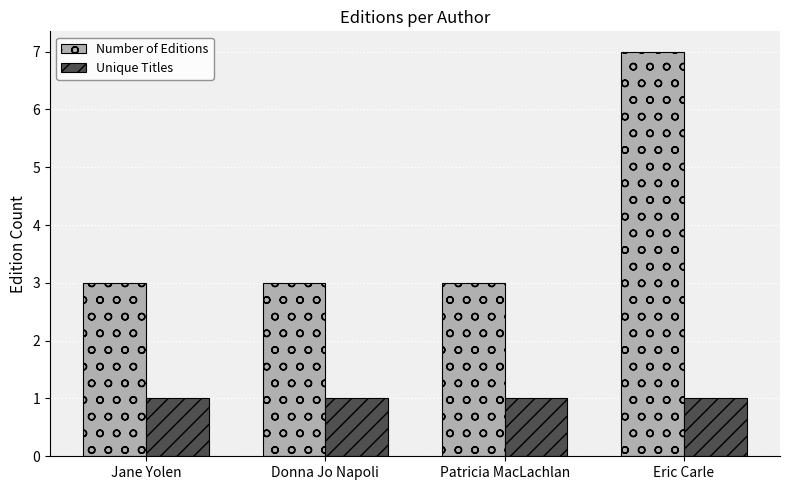

Are the bars horizontal?

No